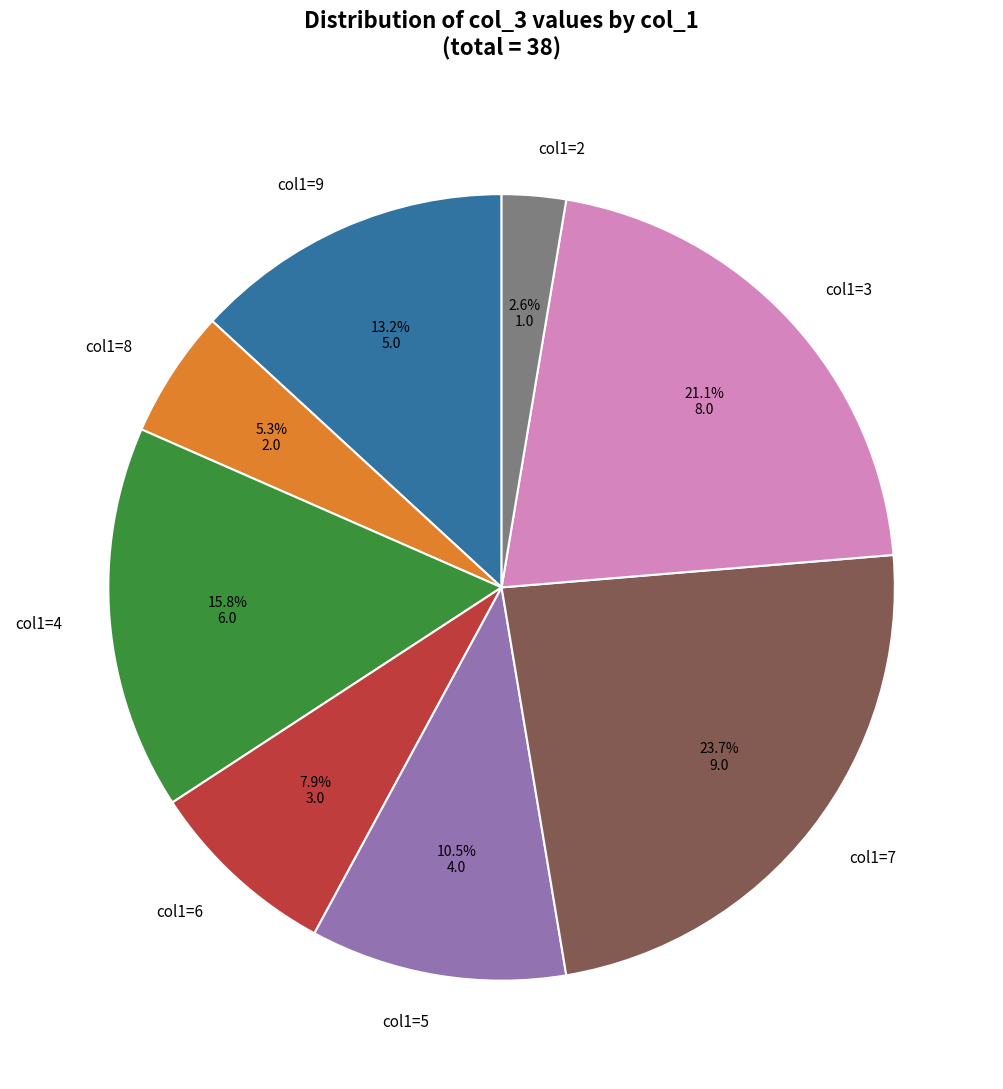

Between col1=4 and col1=5, which is larger?

col1=4